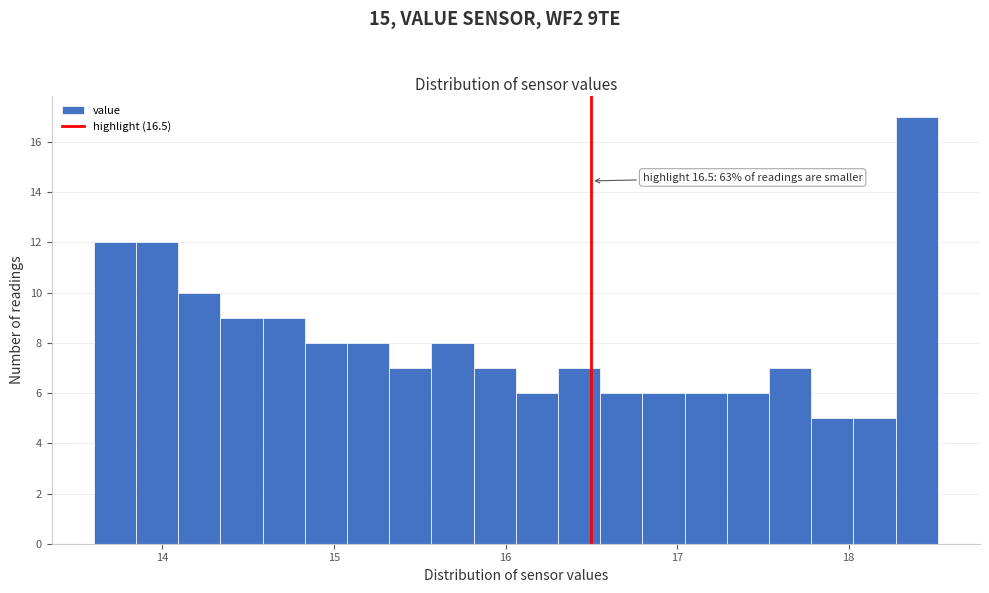

Read against the x-axis, roughly where is the centre of the tallest bar?

18.4